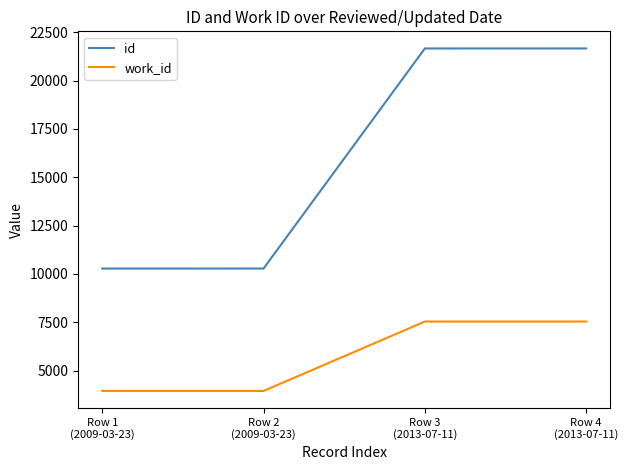

At Row 3
(2013-07-11), list the series in order from largest to smallest.

id, work_id